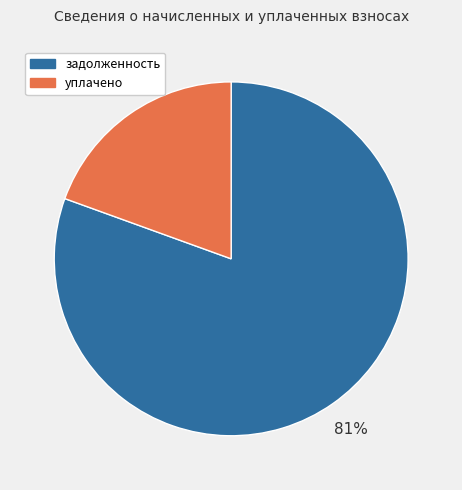

To the nearest percent, what percentage of the pie is уплачено?

19%